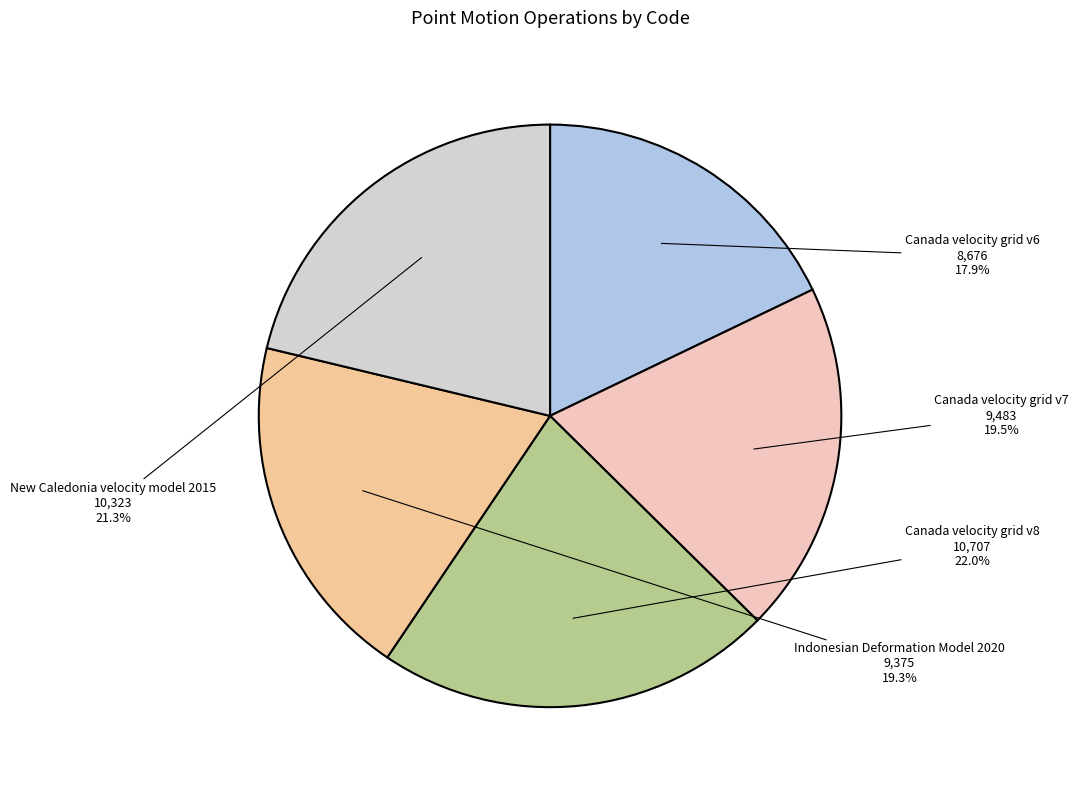

How much of the chart is everything except New Caledonia velocity model 2015?

78.7%